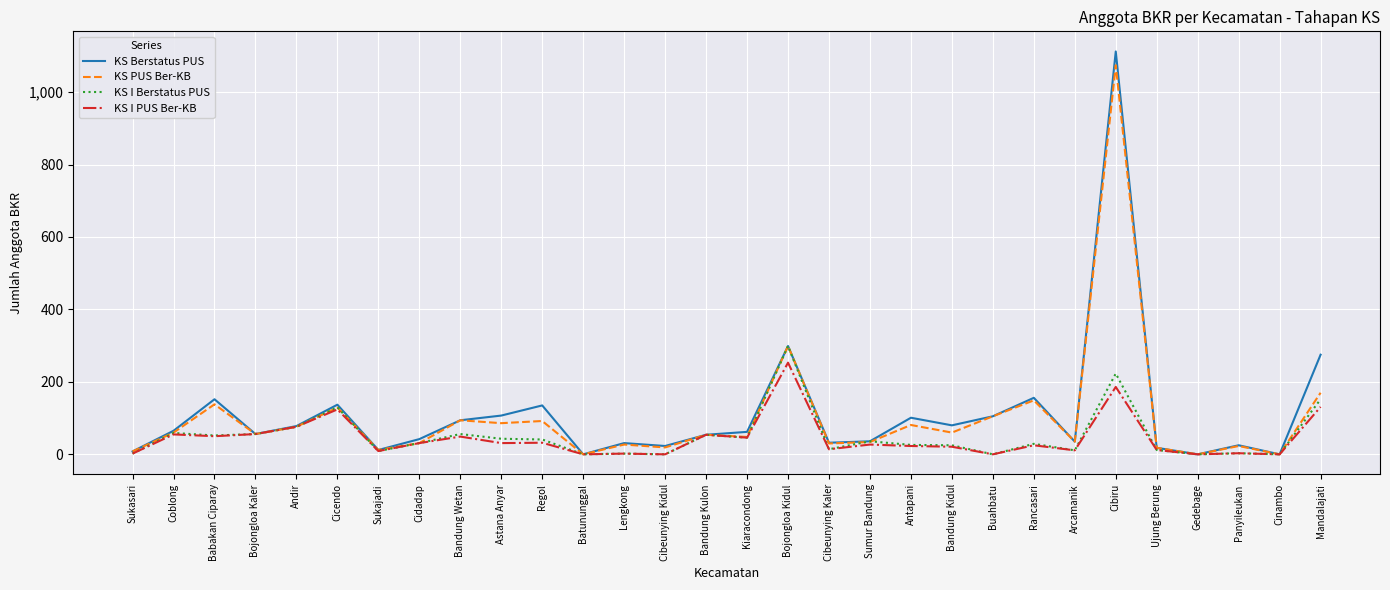

How many lines are shown in the chart?

4